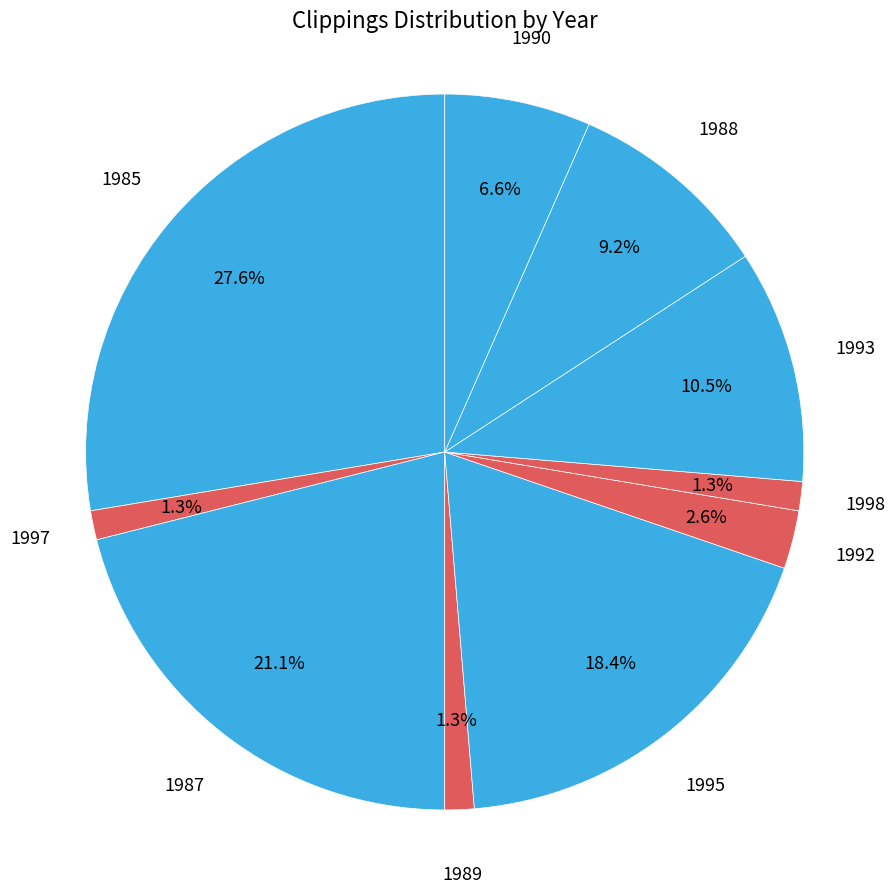

Is there a majority slice in this chart?

No